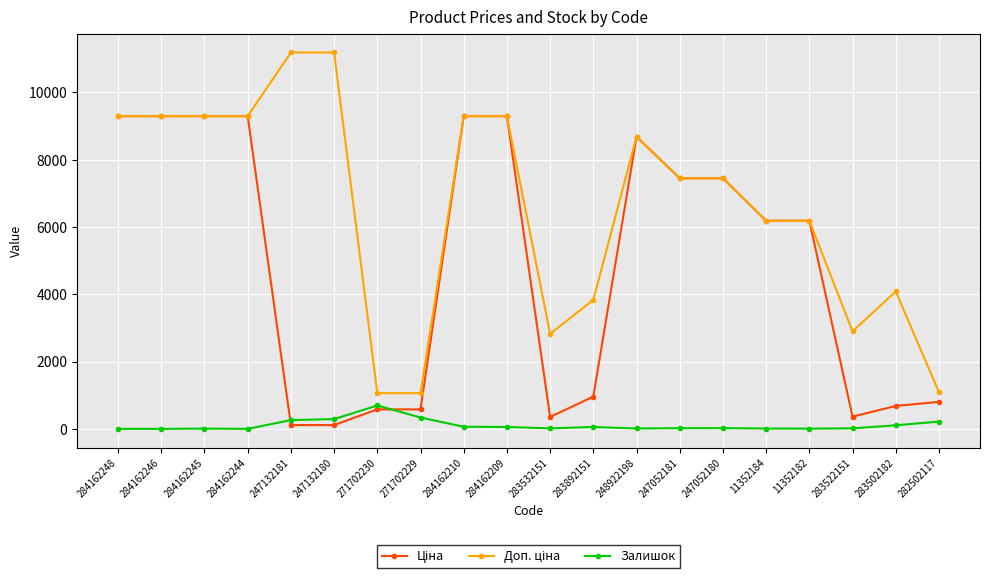

What is the greatest value displayed?

11182.0